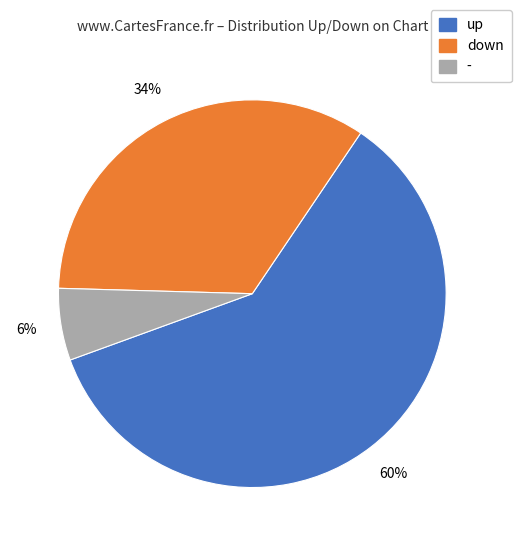

Is the sum of down and up greater than half?

Yes